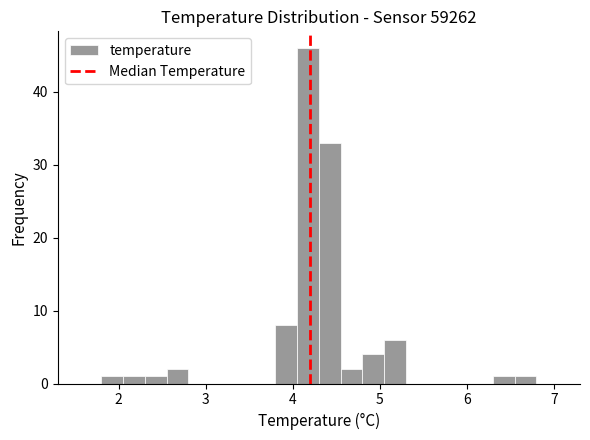

Around what value on the x-axis is the tallest bar? Give the approximate position of its centre, as read against the axis.

4.2